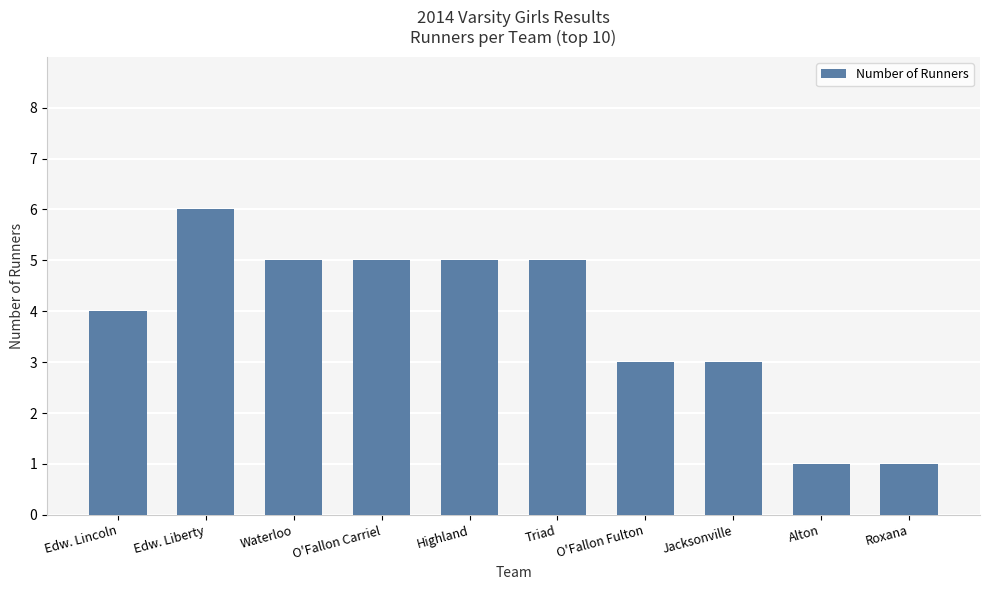

The chart shows a value of 6 at Edw. Liberty. True or false?

True